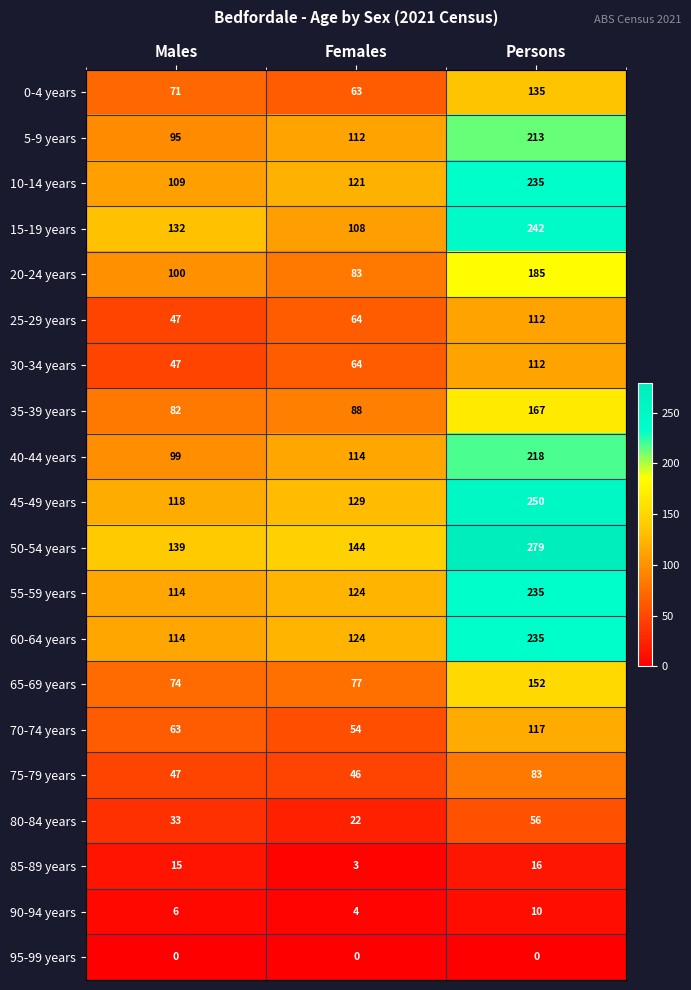

How many 20-24 years values are between 83 and 185?

3